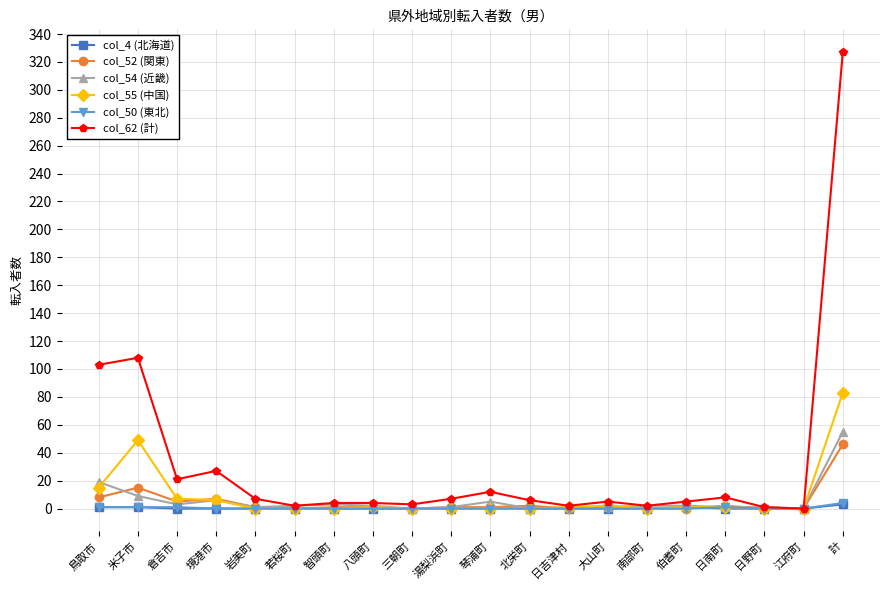

How many lines are shown in the chart?

6